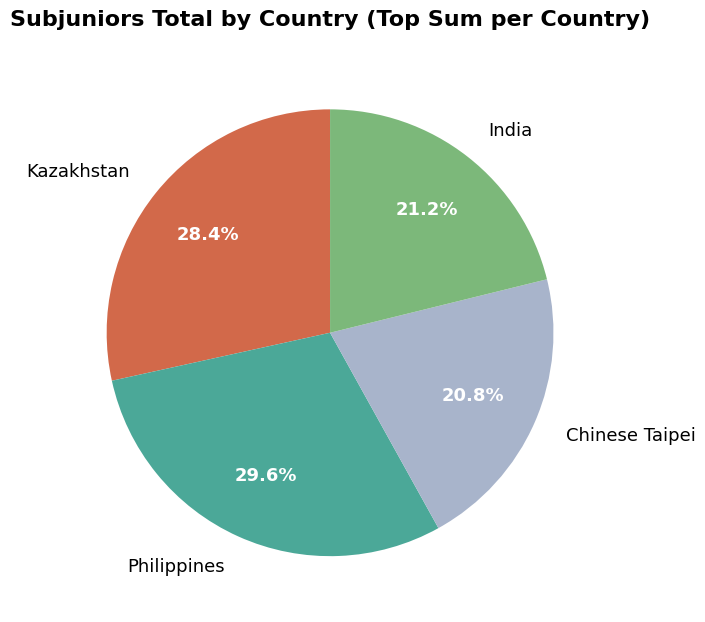

Combined, what portion of the pie is Kazakhstan and India?

49.6%